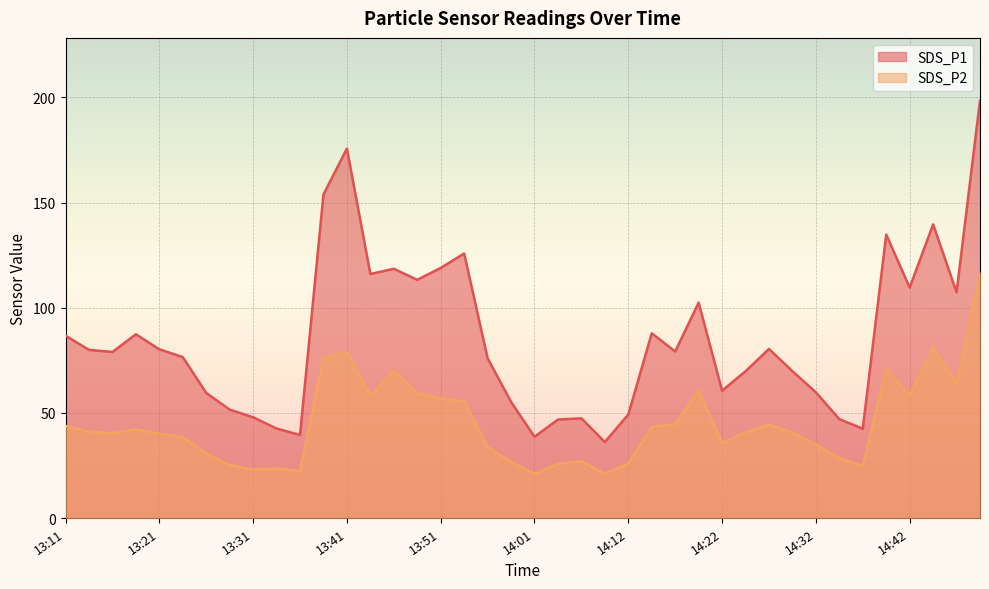

Between 14:22 and 13:31, which is larger?

14:22